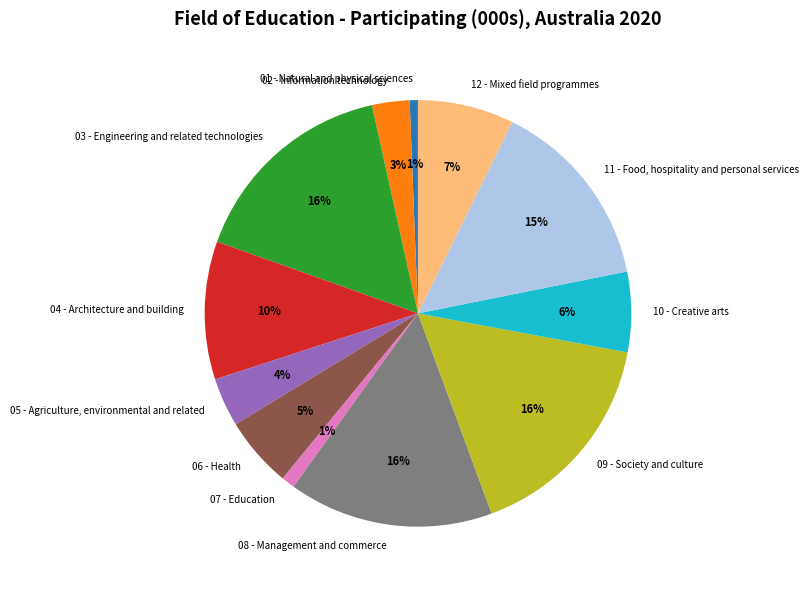

Is 04 - Architecture and building the majority of the pie?

No